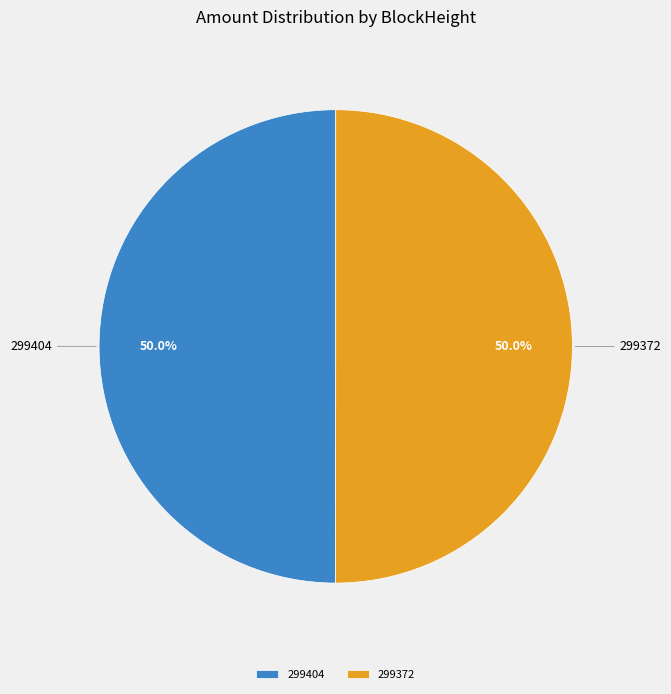

What is the ratio of the value at 299404 to the value at 299372?

1.0